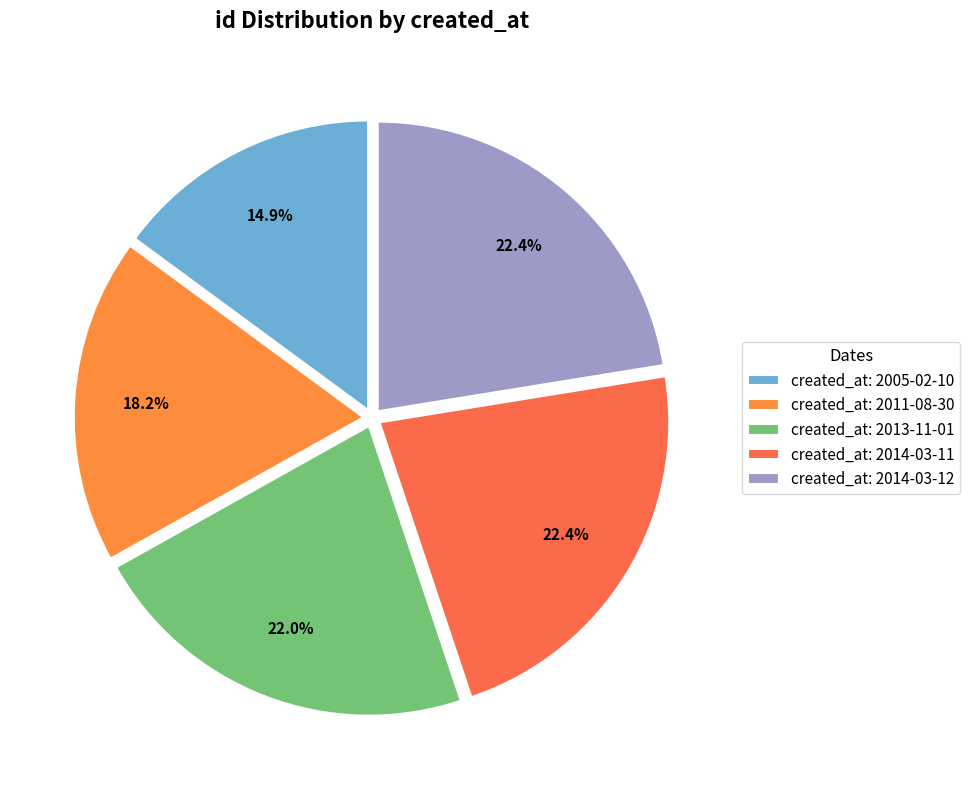

Count the number of slices in the pie.

5